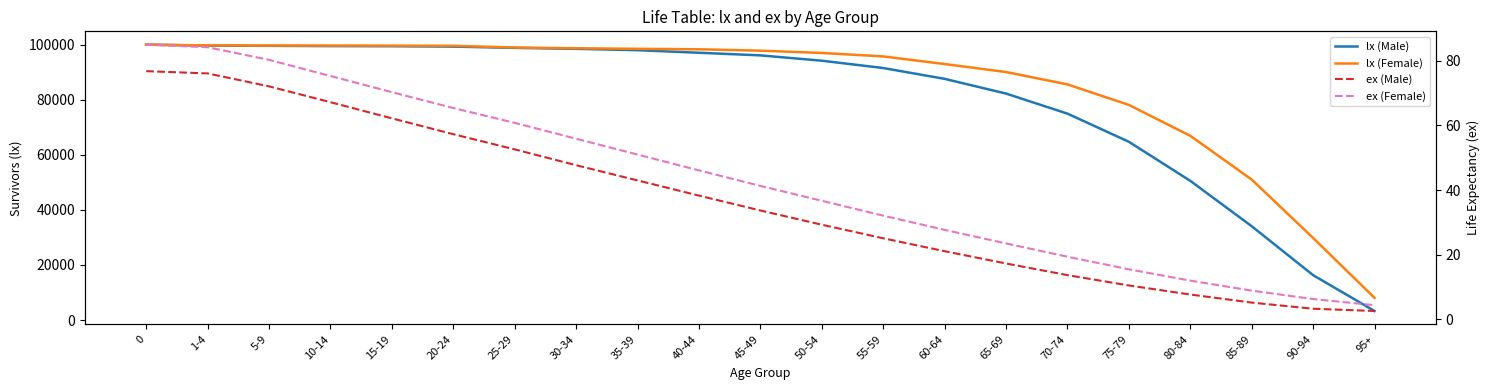

Rank the series at 95+ from lowest to highest value.

ex (Male), ex (Female), lx (Male), lx (Female)